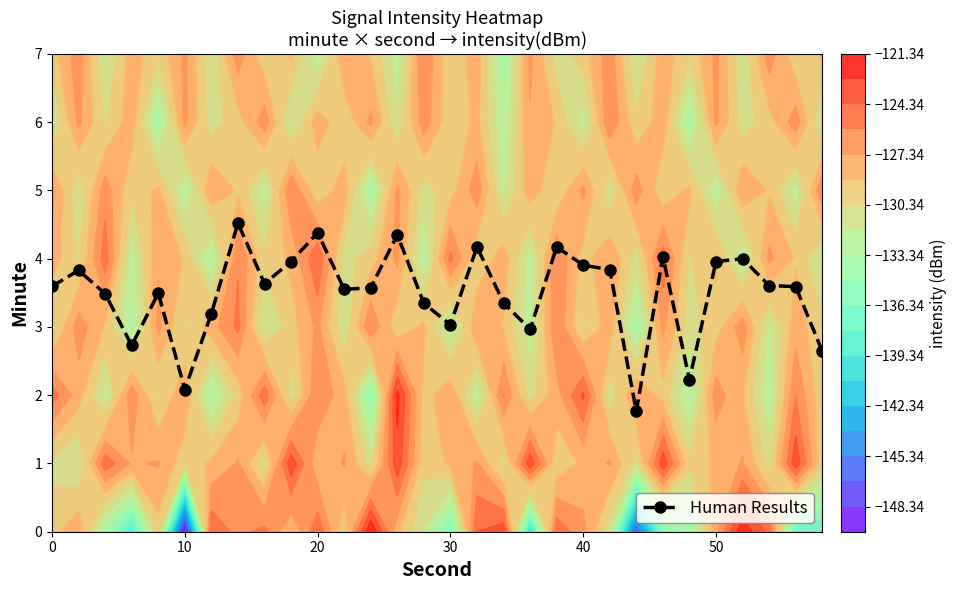

The Human Results series shows 3.9 at 40. True or false?

True